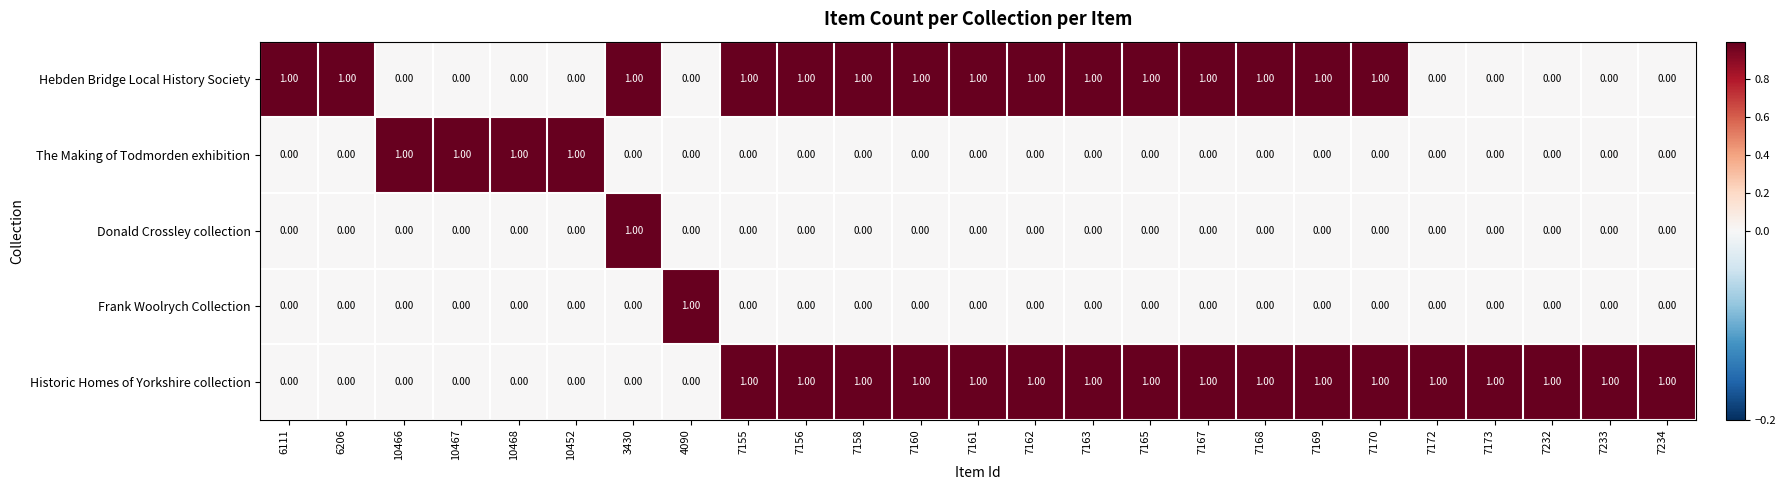

Between 6206 and 7168, which series saw the biggest shift?

Historic Homes of Yorkshire collection